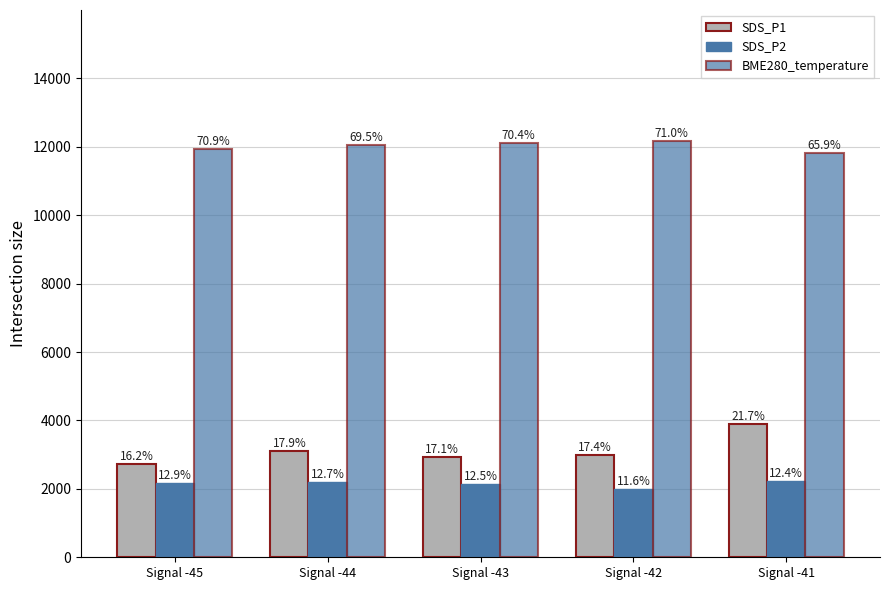

Rank the categories by BME280_temperature value from lowest to highest.

Signal -41, Signal -45, Signal -44, Signal -43, Signal -42